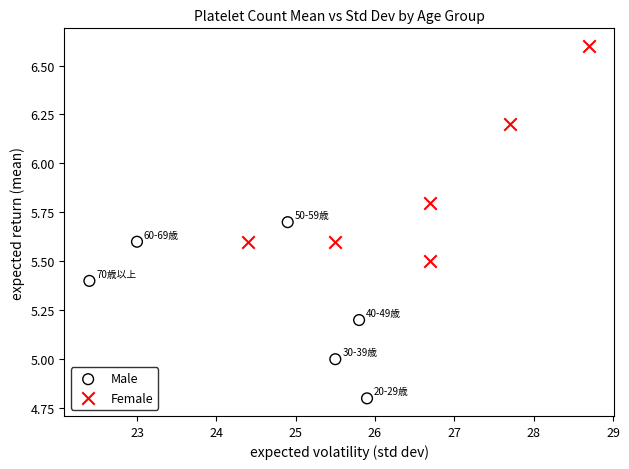

Which series contains the lowest Y value?

Male